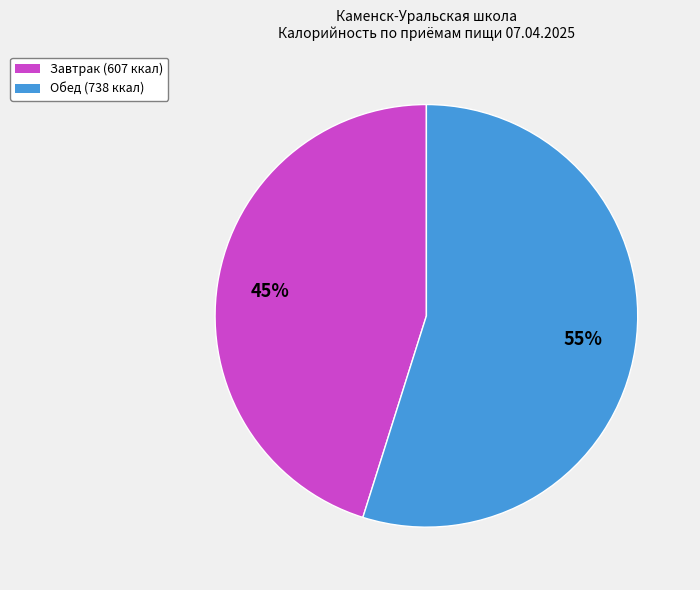

Is there a majority slice in this chart?

Yes